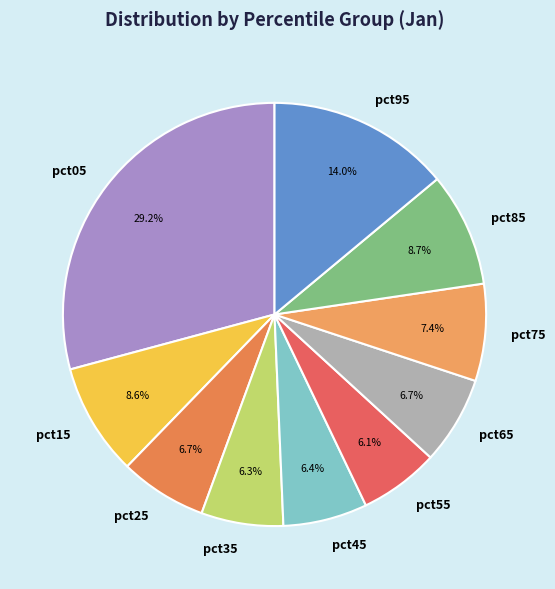

To the nearest percent, what is the combined percentage of pct05 and pct15?

38%